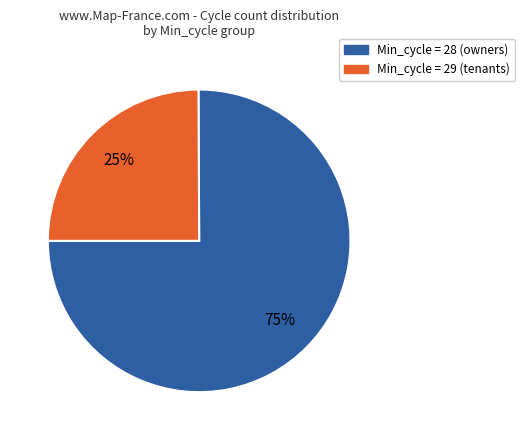

Is there a majority slice in this chart?

Yes